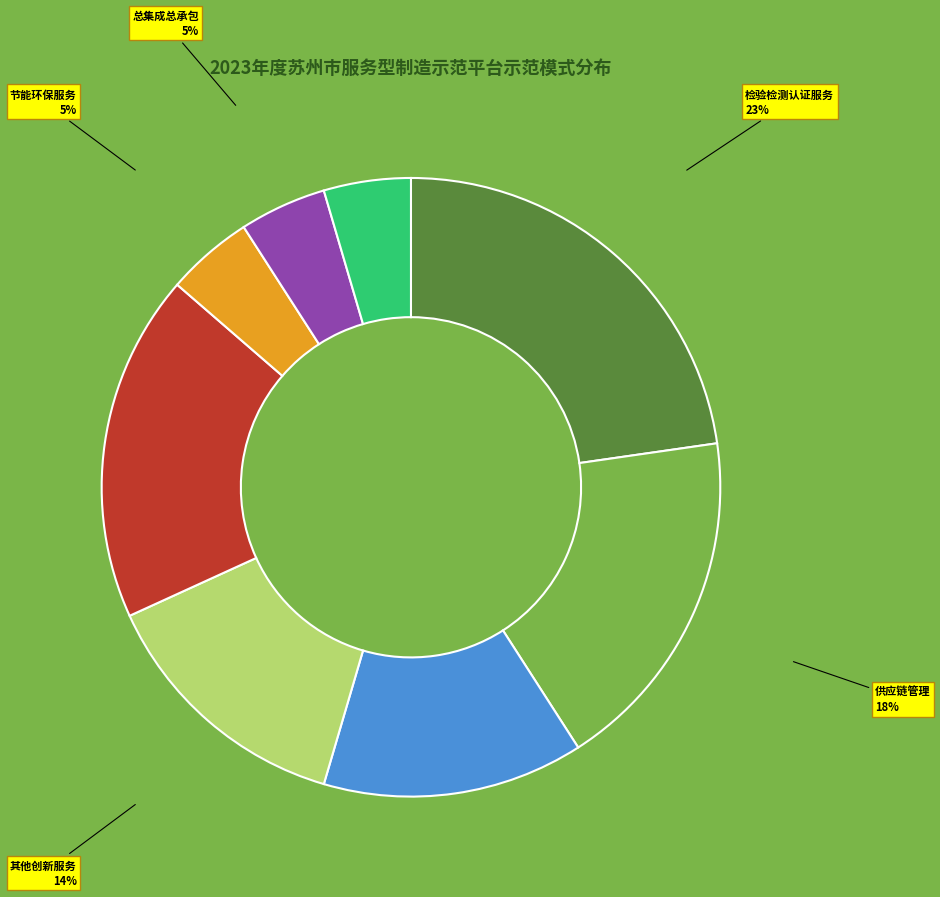

To the nearest percent, what is the difference between the largest and smallest slice percentages?

18%